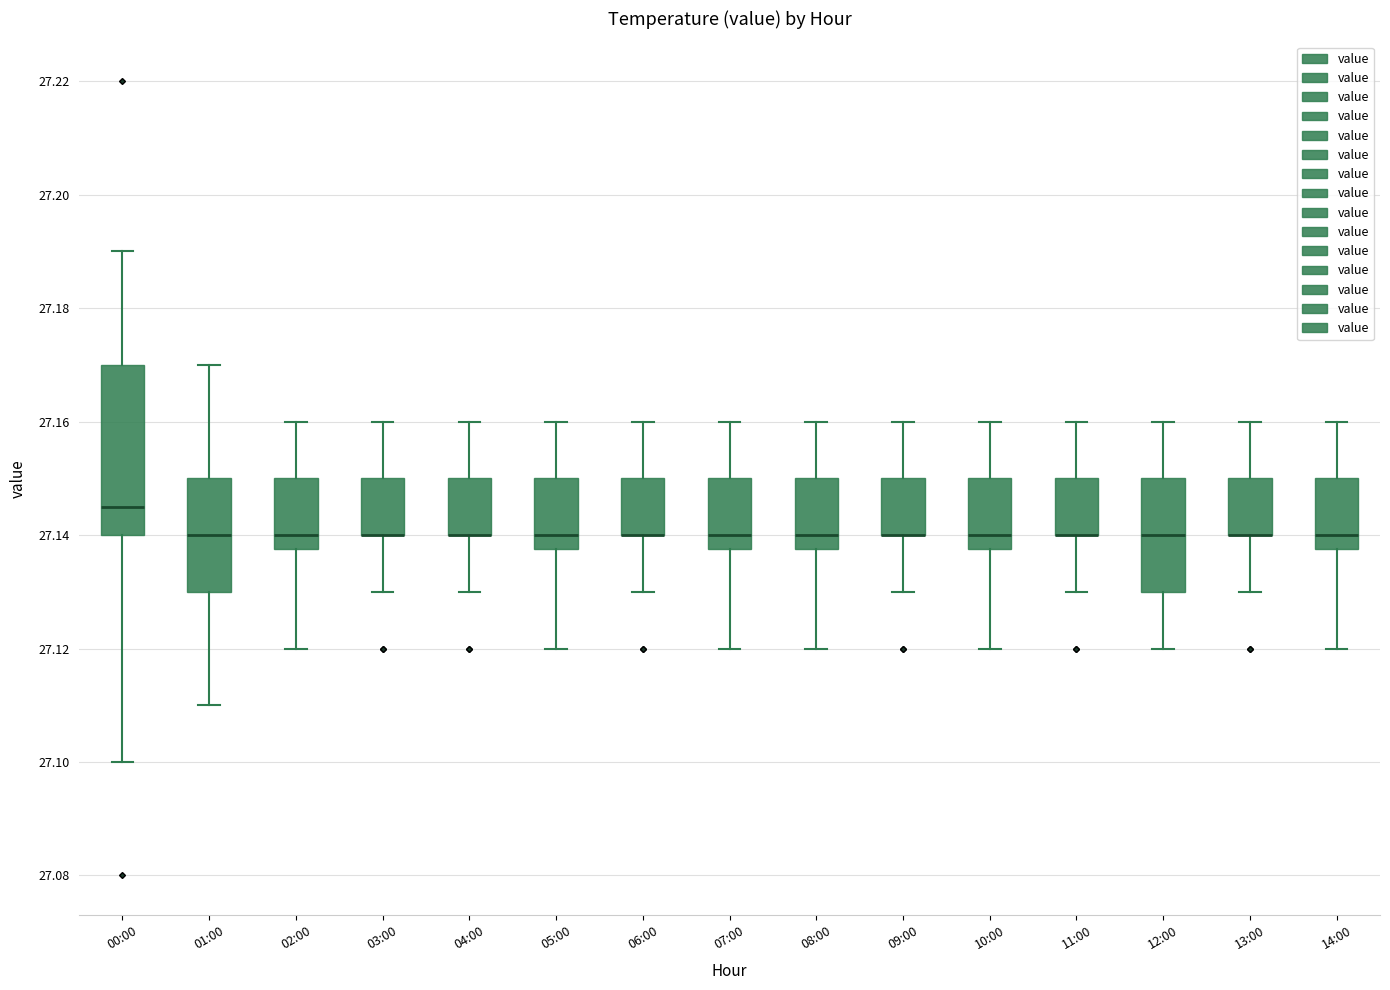

Reading left to right, transcribe this box plot: for each box, give where its median line is, the range the box spans, and where its two whiskers end, as read against the y-axis. The values are not printed on the chart, so give them approximately, as read against the axis.

00:00: median 27.146, box 27.140 to 27.170, whiskers 27.100 to 27.190
01:00: median 27.140, box 27.130 to 27.150, whiskers 27.110 to 27.170
02:00: median 27.140, box 27.138 to 27.150, whiskers 27.120 to 27.160
03:00: median 27.140 (drawn on the box's lower edge), box 27.140 to 27.150, whiskers 27.130 to 27.160
04:00: median 27.140 (drawn on the box's lower edge), box 27.140 to 27.150, whiskers 27.130 to 27.160
05:00: median 27.140, box 27.138 to 27.150, whiskers 27.120 to 27.160
06:00: median 27.140 (drawn on the box's lower edge), box 27.140 to 27.150, whiskers 27.130 to 27.160
07:00: median 27.140, box 27.138 to 27.150, whiskers 27.120 to 27.160
08:00: median 27.140, box 27.138 to 27.150, whiskers 27.120 to 27.160
09:00: median 27.140 (drawn on the box's lower edge), box 27.140 to 27.150, whiskers 27.130 to 27.160
10:00: median 27.140, box 27.138 to 27.150, whiskers 27.120 to 27.160
11:00: median 27.140 (drawn on the box's lower edge), box 27.140 to 27.150, whiskers 27.130 to 27.160
12:00: median 27.140, box 27.130 to 27.150, whiskers 27.120 to 27.160
13:00: median 27.140 (drawn on the box's lower edge), box 27.140 to 27.150, whiskers 27.130 to 27.160
14:00: median 27.140, box 27.138 to 27.150, whiskers 27.120 to 27.160